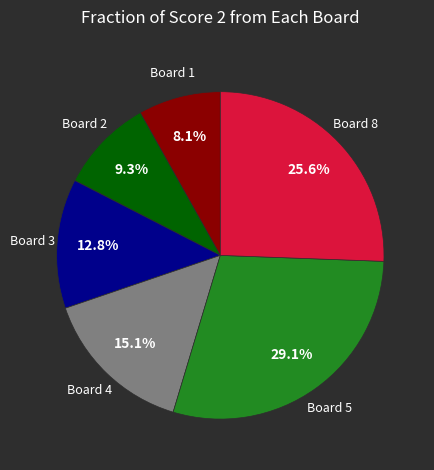

Count the number of slices in the pie.

6